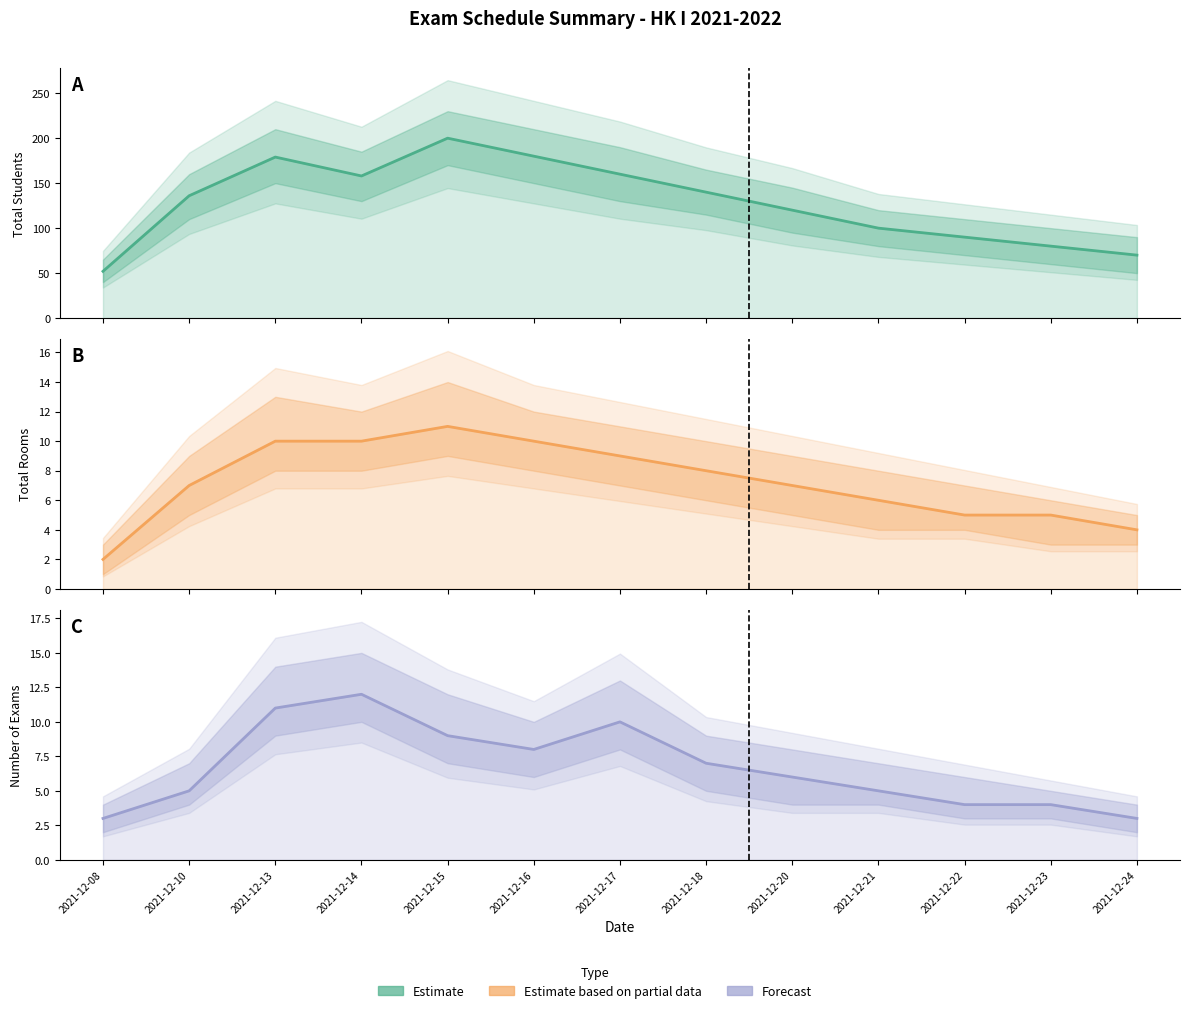

What is the value of the Total Rooms point at the 11th from the left?

5